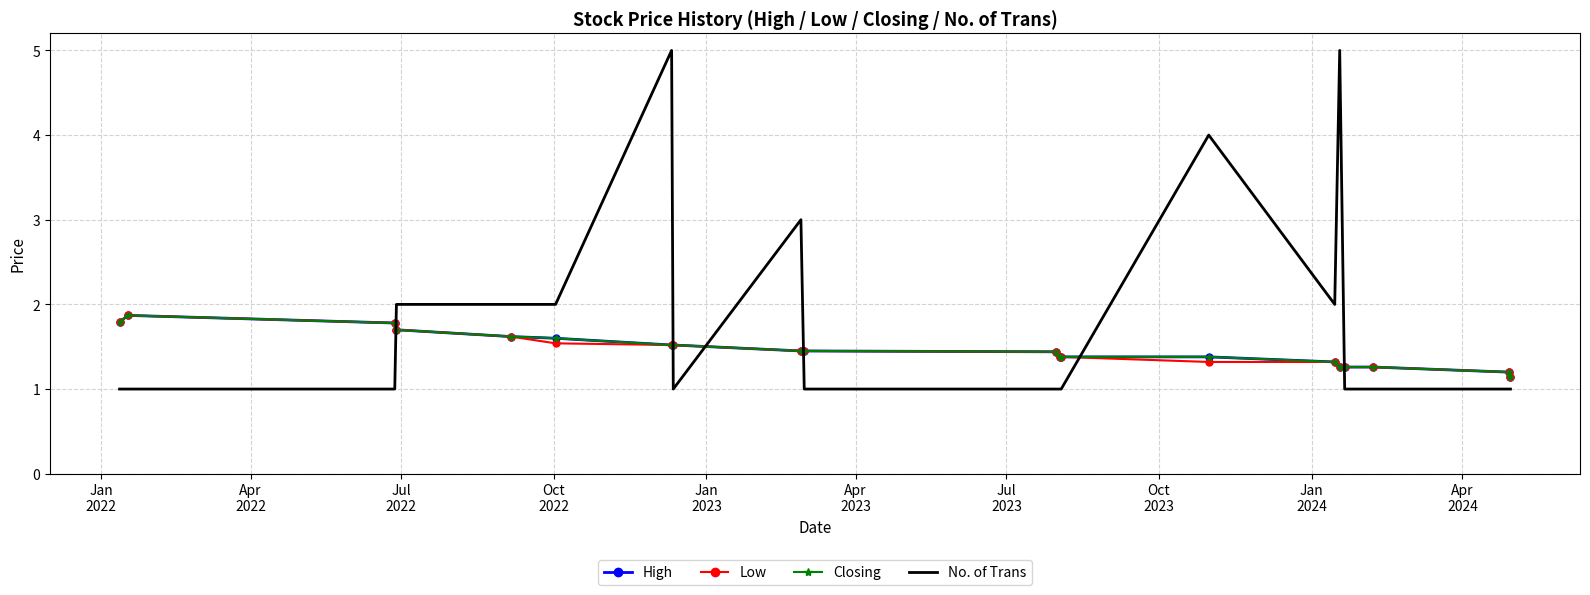

True or false: No. of Trans and High cross at least once.

True